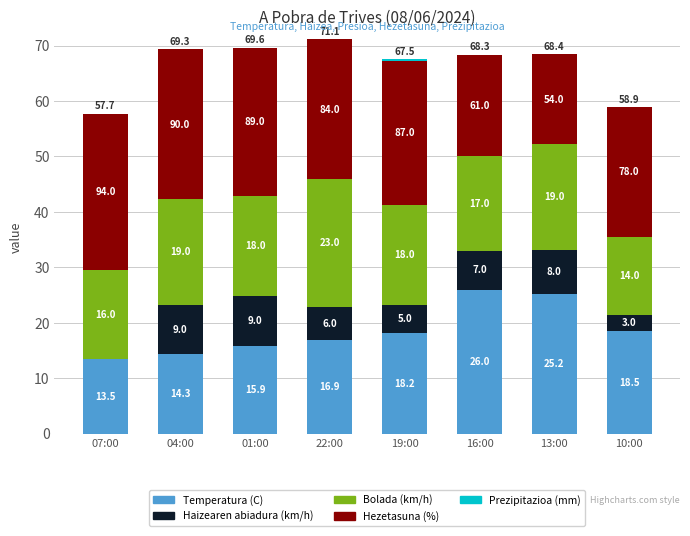

What is the highest value of the Temperatura (C) series?

26.0